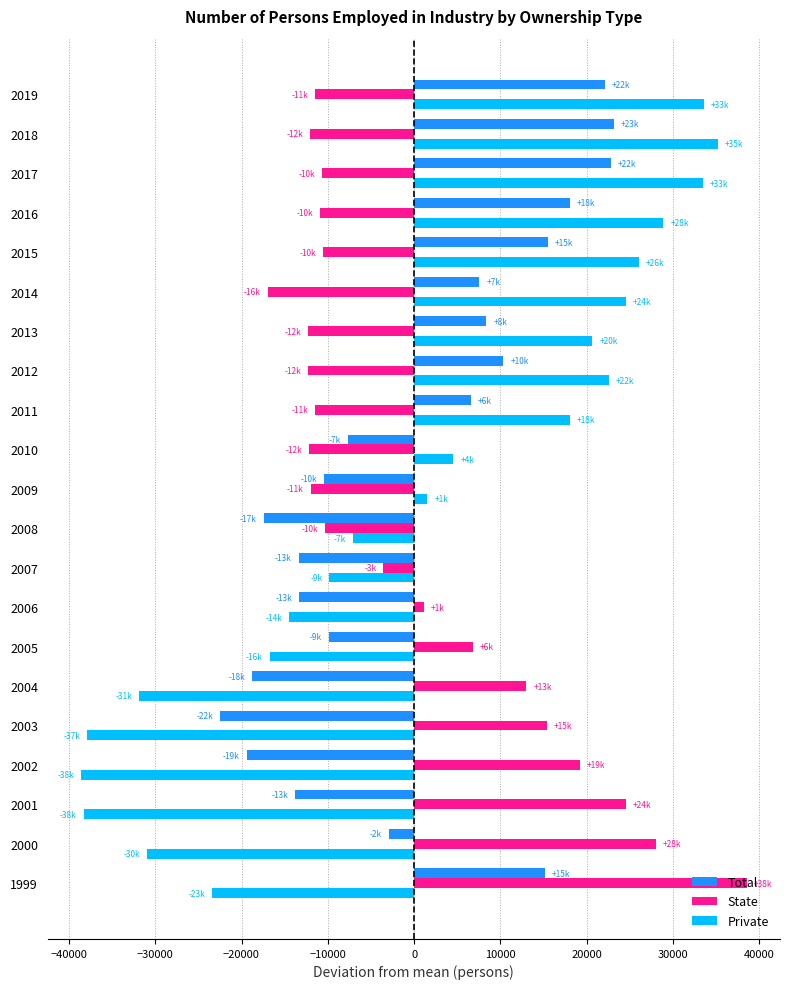

At 2018, list the series in order from largest to smallest.

Private, Total, State